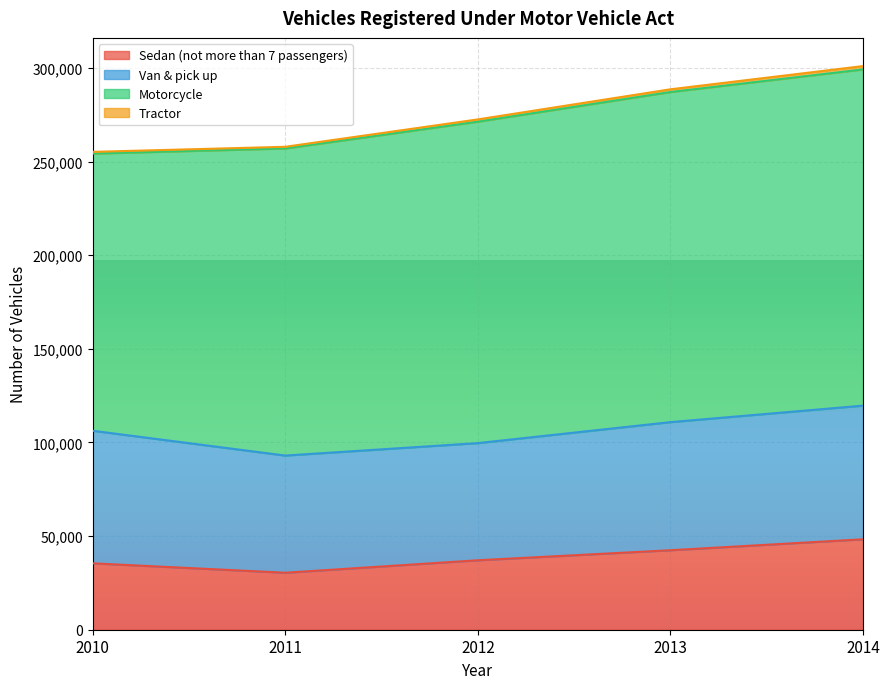

What is the value of the Sedan (not more than 7 passengers) point at the 1st from the left?

35464